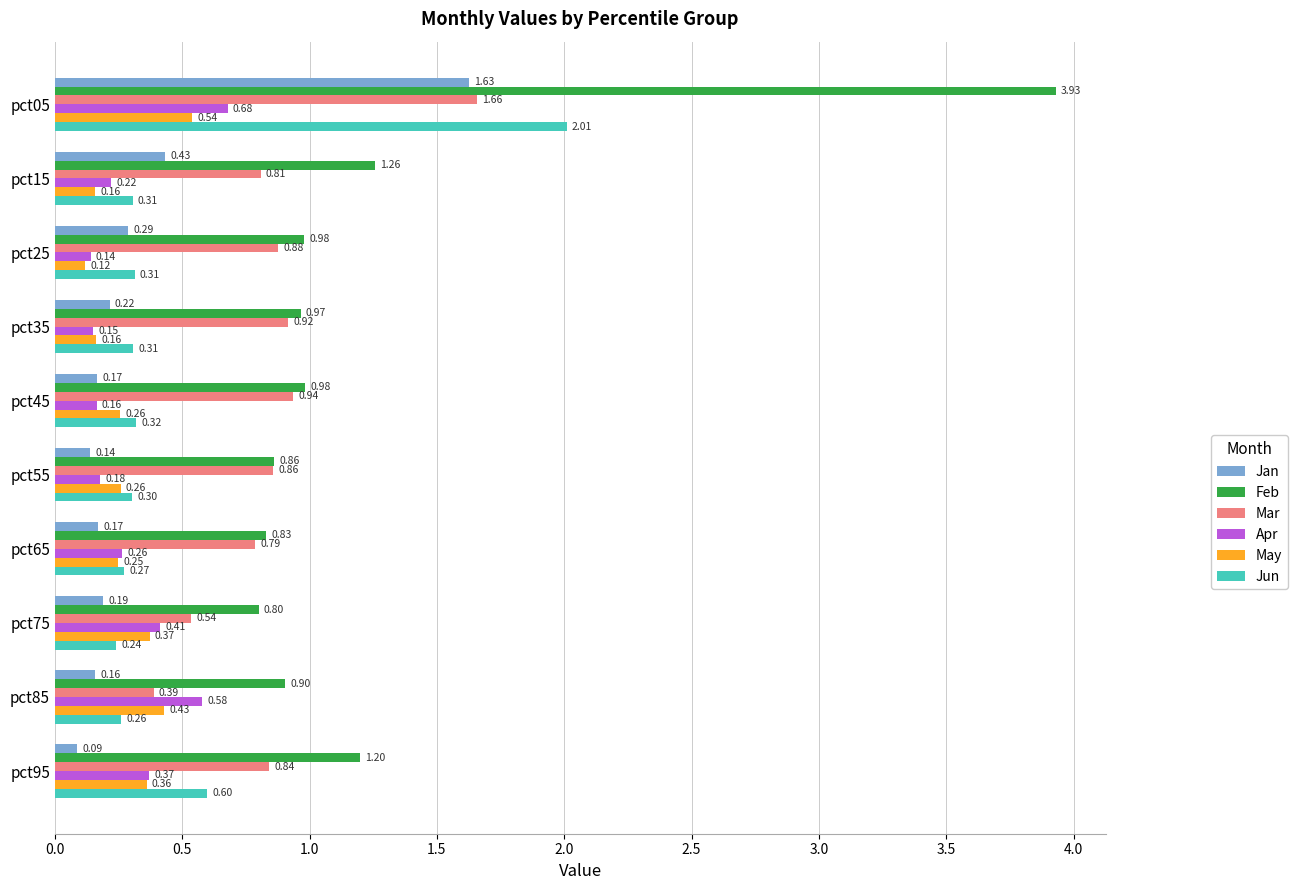

At how many categories does at least one series exceed 2?

1